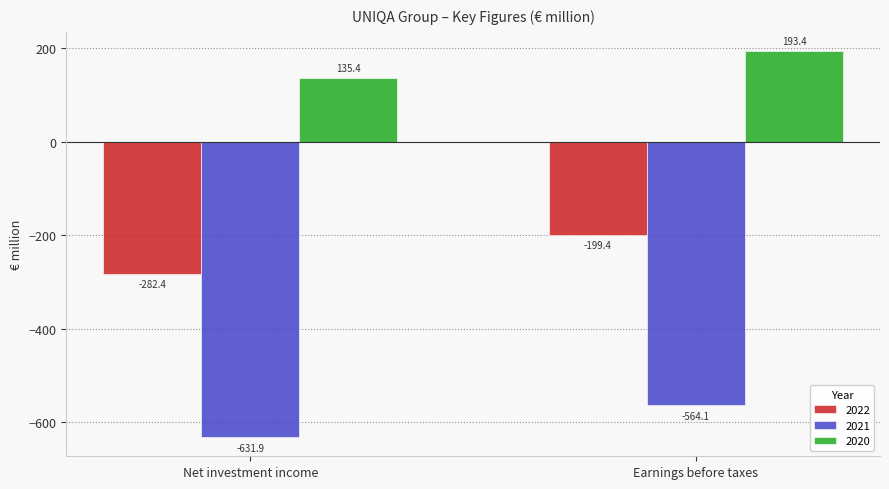

Which series has the widest spread of values?

2022